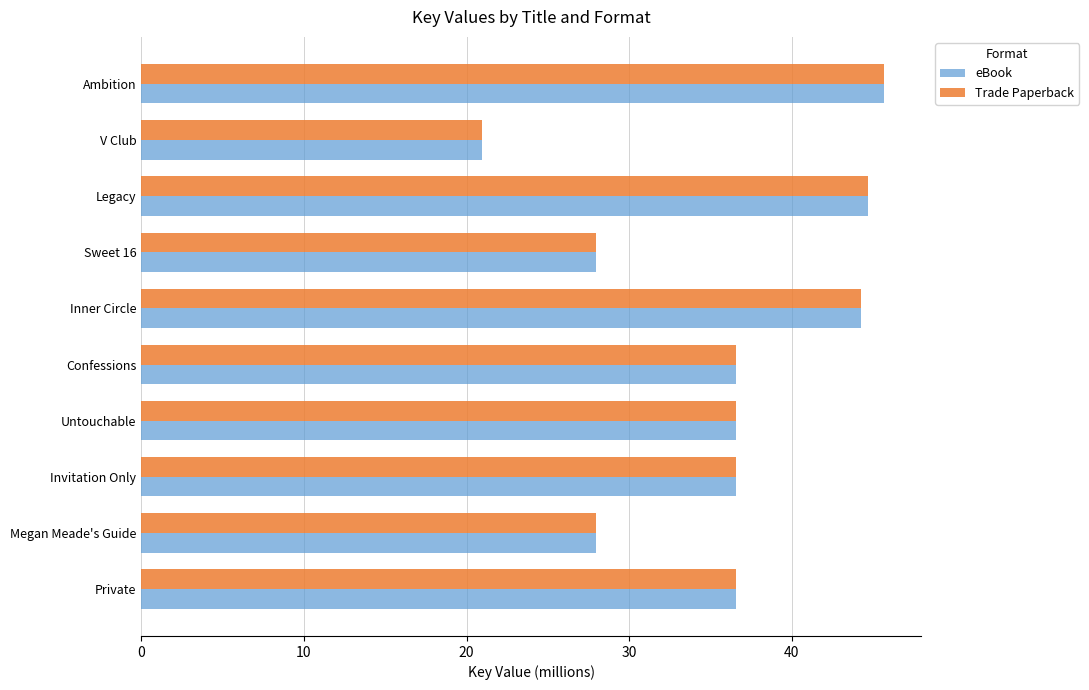

At how many categories does at least one series exceed 42?

3